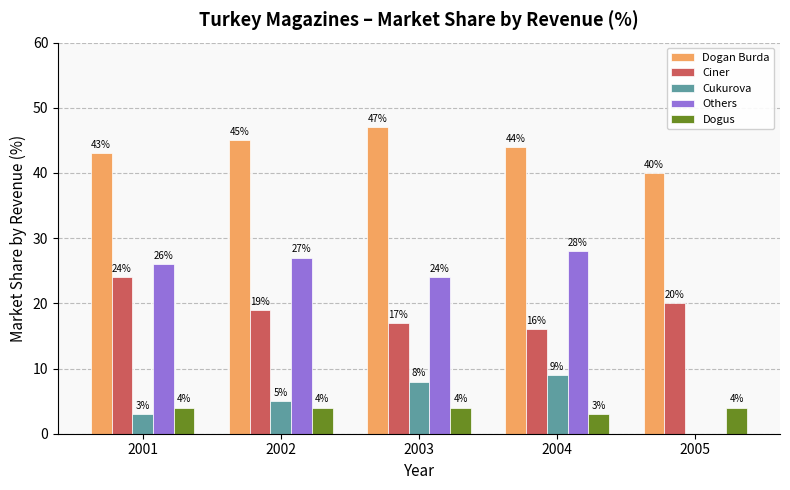

What is the sum of all Dogus values?

19